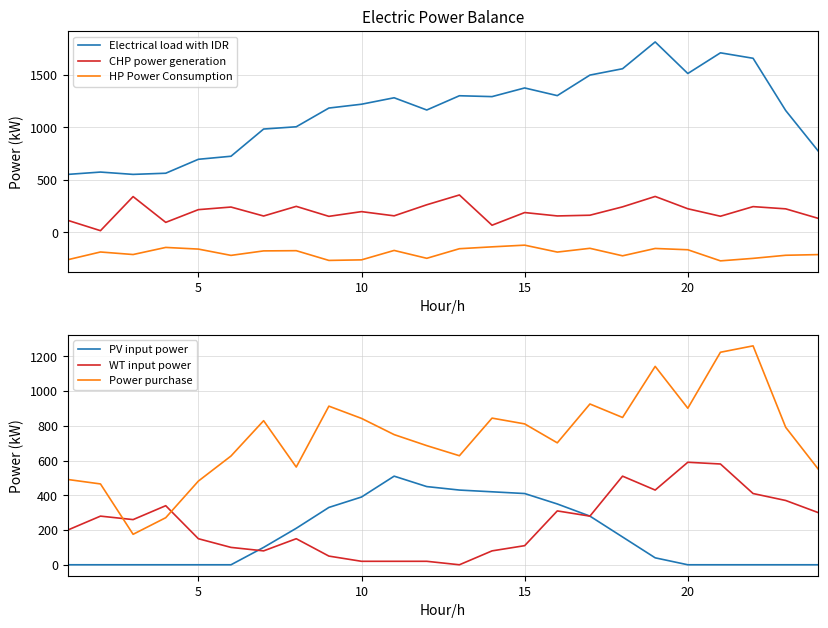

What is the minimum value for HP Power Consumption?

-270.6